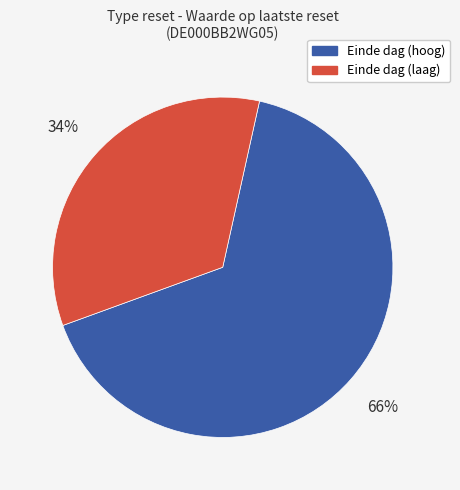

To the nearest percent, what is the average slice percentage?

50%